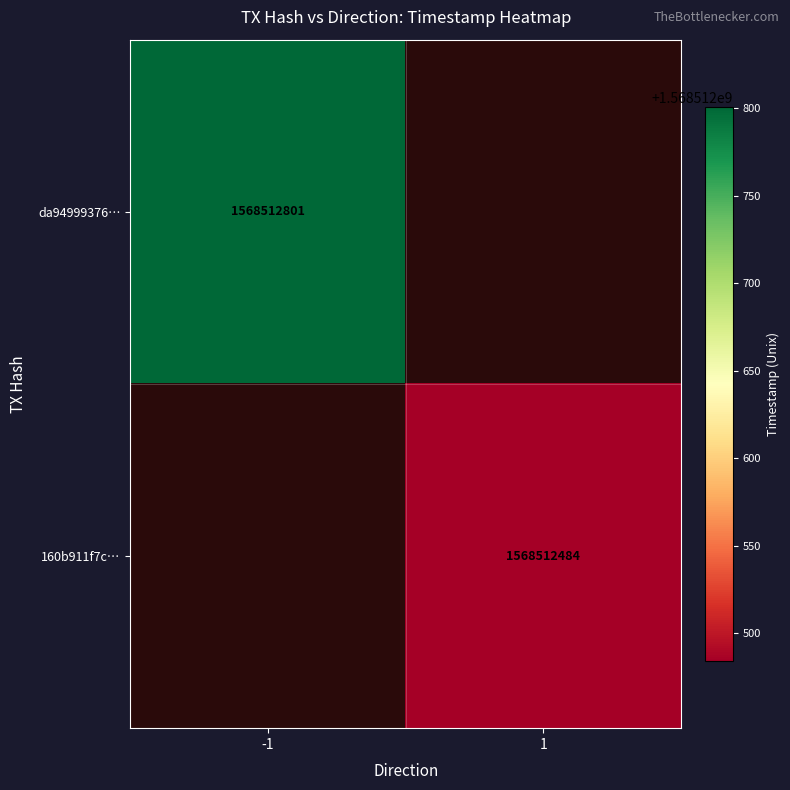

How many series are shown in this chart?

2